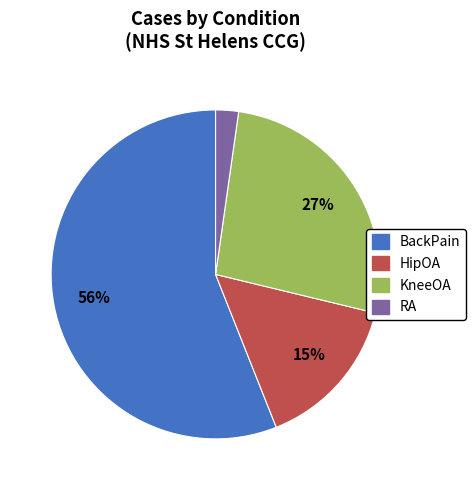

Is the sum of BackPain and HipOA greater than half?

Yes